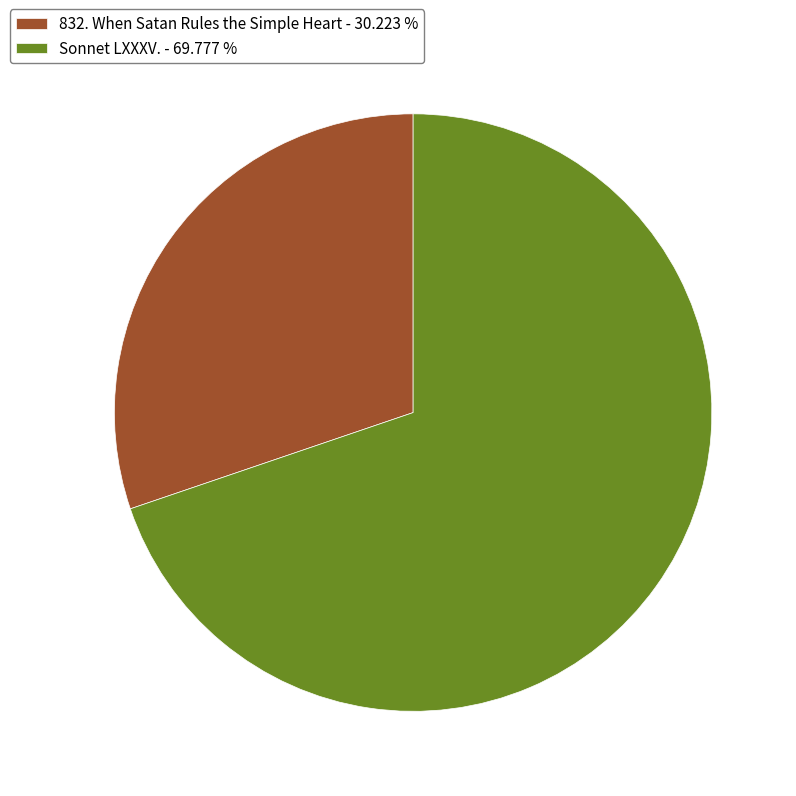

Does 832. When Satan Rules the Simple Heart - 30.223 % represent more than half of the total?

No